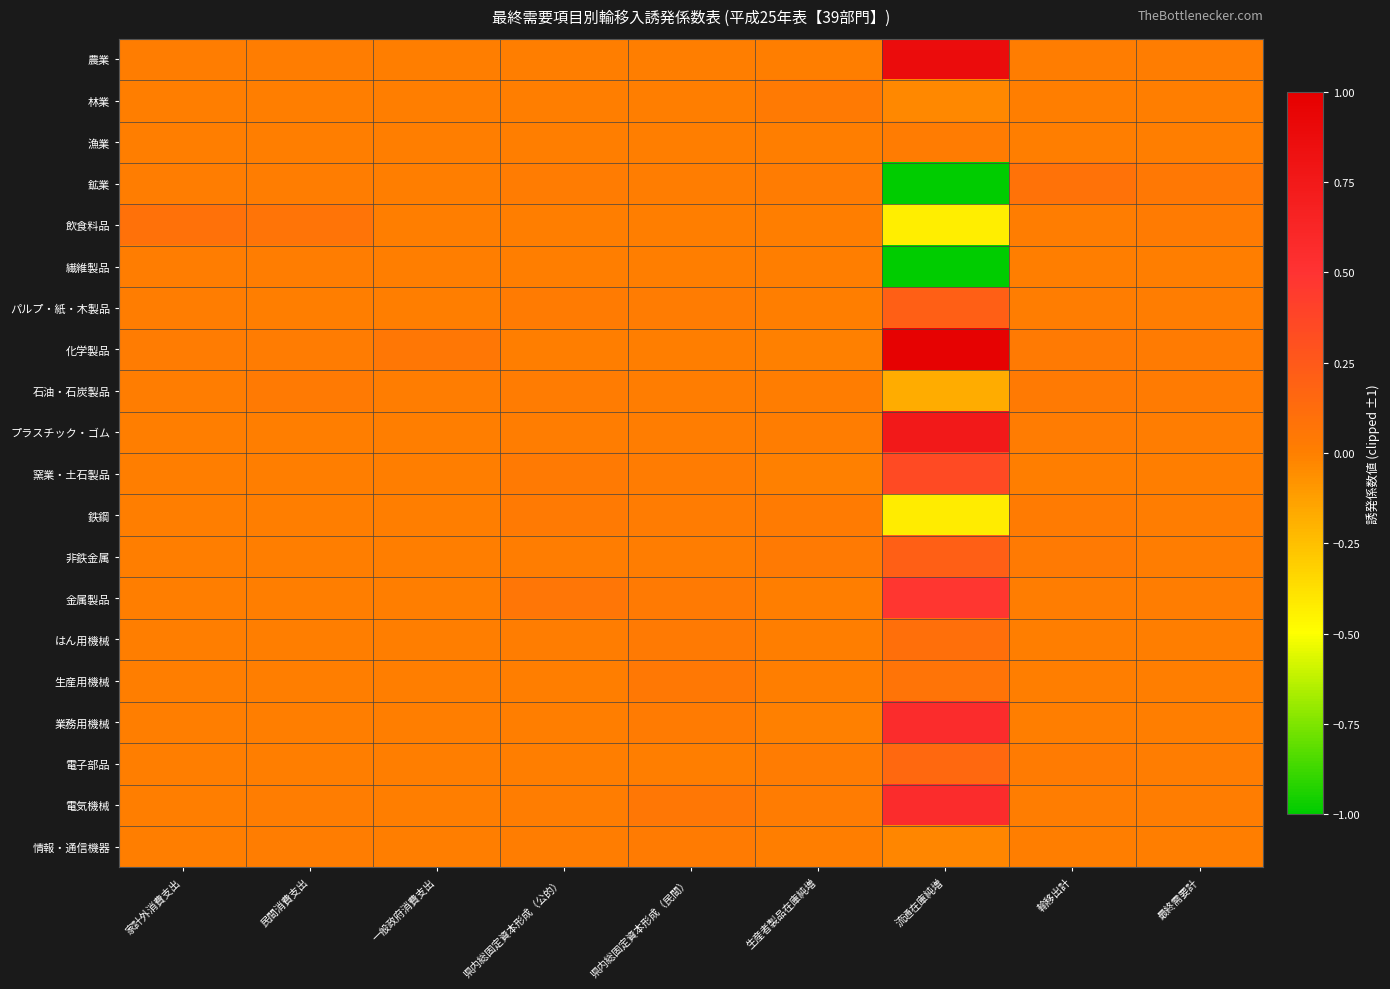

Reading left to right, what are all the values shown in this chart?

農業: 家計外消費支出=0.0	民間消費支出=0.0	一般政府消費支出=0.0	県内総固定資本形成（公的）=0.0	県内総固定資本形成（民間）=0.0	生産者製品在庫純増=0.0	流通在庫純増=0.9	輸移出計=0.0	最終需要計=0.0
林業: 家計外消費支出=0.0	民間消費支出=0.0	一般政府消費支出=0.0	県内総固定資本形成（公的）=0.0	県内総固定資本形成（民間）=0.0	生産者製品在庫純増=0.0	流通在庫純増=-0.0	輸移出計=0.0	最終需要計=0.0
漁業: 家計外消費支出=0.0	民間消費支出=0.0	一般政府消費支出=0.0	県内総固定資本形成（公的）=0.0	県内総固定資本形成（民間）=0.0	生産者製品在庫純増=0.0	流通在庫純増=0.0	輸移出計=0.0	最終需要計=0.0
鉱業: 家計外消費支出=0.0	民間消費支出=0.0	一般政府消費支出=0.0	県内総固定資本形成（公的）=0.0	県内総固定資本形成（民間）=0.0	生産者製品在庫純増=0.0	流通在庫純増=-1.0	輸移出計=0.1	最終需要計=0.0
飲食料品: 家計外消費支出=0.1	民間消費支出=0.1	一般政府消費支出=0.0	県内総固定資本形成（公的）=0.0	県内総固定資本形成（民間）=0.0	生産者製品在庫純増=0.0	流通在庫純増=-0.4	輸移出計=0.0	最終需要計=0.0
繊維製品: 家計外消費支出=0.0	民間消費支出=0.0	一般政府消費支出=0.0	県内総固定資本形成（公的）=0.0	県内総固定資本形成（民間）=0.0	生産者製品在庫純増=0.0	流通在庫純増=-1.0	輸移出計=0.0	最終需要計=0.0
パルプ・紙・木製品: 家計外消費支出=0.0	民間消費支出=0.0	一般政府消費支出=0.0	県内総固定資本形成（公的）=0.0	県内総固定資本形成（民間）=0.0	生産者製品在庫純増=0.0	流通在庫純増=0.2	輸移出計=0.0	最終需要計=0.0
化学製品: 家計外消費支出=0.0	民間消費支出=0.0	一般政府消費支出=0.1	県内総固定資本形成（公的）=0.0	県内総固定資本形成（民間）=0.0	生産者製品在庫純増=-0.0	流通在庫純増=1.0	輸移出計=0.0	最終需要計=0.0
石油・石炭製品: 家計外消費支出=0.0	民間消費支出=0.0	一般政府消費支出=0.0	県内総固定資本形成（公的）=0.0	県内総固定資本形成（民間）=0.0	生産者製品在庫純増=0.0	流通在庫純増=-0.2	輸移出計=0.0	最終需要計=0.0
プラスチック・ゴム: 家計外消費支出=0.0	民間消費支出=0.0	一般政府消費支出=0.0	県内総固定資本形成（公的）=0.0	県内総固定資本形成（民間）=0.0	生産者製品在庫純増=0.0	流通在庫純増=0.7	輸移出計=0.0	最終需要計=0.0
窯業・土石製品: 家計外消費支出=0.0	民間消費支出=0.0	一般政府消費支出=0.0	県内総固定資本形成（公的）=0.0	県内総固定資本形成（民間）=0.0	生産者製品在庫純増=-0.0	流通在庫純増=0.3	輸移出計=0.0	最終需要計=0.0
鉄鋼: 家計外消費支出=0.0	民間消費支出=0.0	一般政府消費支出=0.0	県内総固定資本形成（公的）=0.0	県内総固定資本形成（民間）=0.0	生産者製品在庫純増=0.0	流通在庫純増=-0.4	輸移出計=0.0	最終需要計=0.0
非鉄金属: 家計外消費支出=0.0	民間消費支出=0.0	一般政府消費支出=0.0	県内総固定資本形成（公的）=0.0	県内総固定資本形成（民間）=0.0	生産者製品在庫純増=0.0	流通在庫純増=0.2	輸移出計=0.0	最終需要計=0.0
金属製品: 家計外消費支出=0.0	民間消費支出=0.0	一般政府消費支出=0.0	県内総固定資本形成（公的）=0.1	県内総固定資本形成（民間）=0.0	生産者製品在庫純増=0.0	流通在庫純増=0.5	輸移出計=0.0	最終需要計=0.0
はん用機械: 家計外消費支出=0.0	民間消費支出=0.0	一般政府消費支出=0.0	県内総固定資本形成（公的）=0.0	県内総固定資本形成（民間）=0.0	生産者製品在庫純増=0.0	流通在庫純増=0.1	輸移出計=0.0	最終需要計=0.0
生産用機械: 家計外消費支出=0.0	民間消費支出=0.0	一般政府消費支出=0.0	県内総固定資本形成（公的）=0.0	県内総固定資本形成（民間）=0.0	生産者製品在庫純増=0.0	流通在庫純増=0.1	輸移出計=0.0	最終需要計=0.0
業務用機械: 家計外消費支出=0.0	民間消費支出=0.0	一般政府消費支出=0.0	県内総固定資本形成（公的）=0.0	県内総固定資本形成（民間）=0.0	生産者製品在庫純増=-0.0	流通在庫純増=0.6	輸移出計=0.0	最終需要計=0.0
電子部品: 家計外消費支出=0.0	民間消費支出=0.0	一般政府消費支出=0.0	県内総固定資本形成（公的）=0.0	県内総固定資本形成（民間）=0.0	生産者製品在庫純増=0.0	流通在庫純増=0.2	輸移出計=0.0	最終需要計=0.0
電気機械: 家計外消費支出=0.0	民間消費支出=0.0	一般政府消費支出=0.0	県内総固定資本形成（公的）=0.0	県内総固定資本形成（民間）=0.0	生産者製品在庫純増=0.0	流通在庫純増=0.6	輸移出計=0.0	最終需要計=0.0
情報・通信機器: 家計外消費支出=0.0	民間消費支出=0.0	一般政府消費支出=0.0	県内総固定資本形成（公的）=0.0	県内総固定資本形成（民間）=0.0	生産者製品在庫純増=0.0	流通在庫純増=-0.0	輸移出計=0.0	最終需要計=0.0